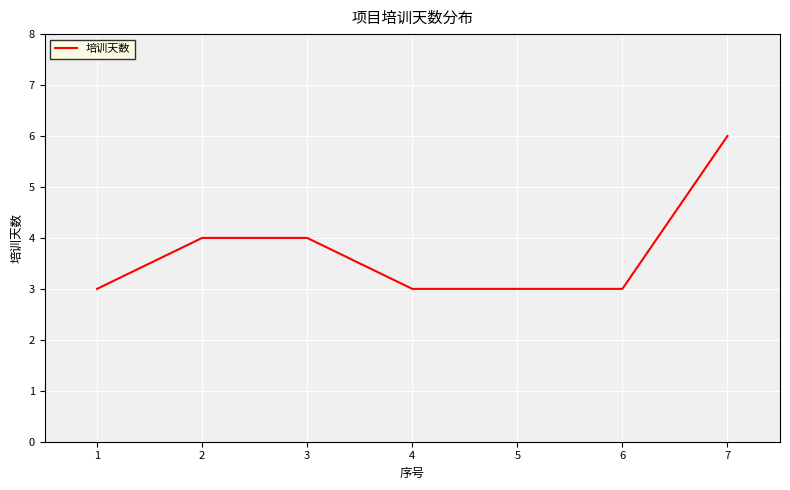

What is the sum of all values?

26